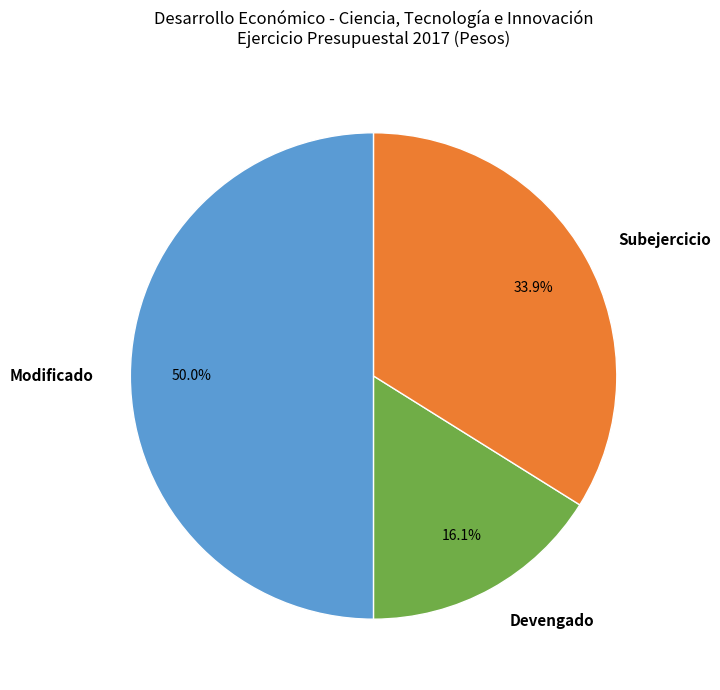

Count the number of slices in the pie.

3